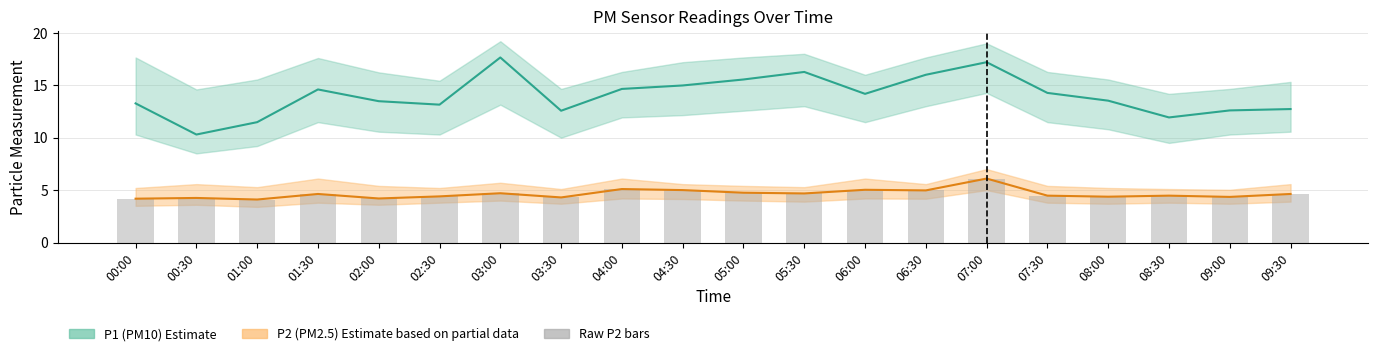

Reading left to right, what are all the values shown in this chart?

P1: 13.3	10.3	11.5	14.6	13.5	13.2	17.6	12.6	14.7	15.0	15.6	16.3	14.2	16.0	17.2	14.3	13.5	11.9	12.6	12.7
P2: 4.2	4.2	4.1	4.6	4.2	4.4	4.7	4.3	5.1	5.0	4.8	4.7	5.0	5.0	6.1	4.5	4.4	4.5	4.3	4.6
P2_lower: 4.2	4.2	4.1	4.6	4.2	4.4	4.7	4.3	5.1	5.0	4.8	4.7	5.0	5.0	6.1	4.5	4.4	4.5	4.3	4.6